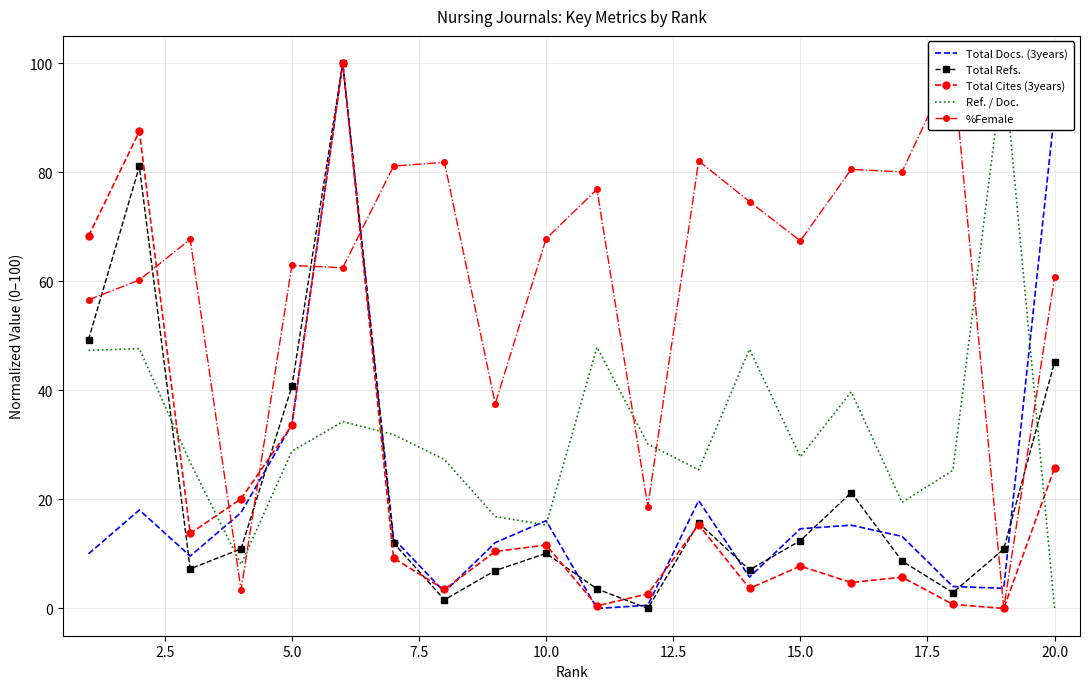

What are all the series names shown in the legend?

Total Docs. (3years), Total Refs., Total Cites (3years), Ref. / Doc., %Female